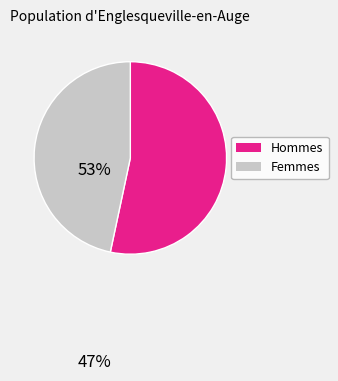

How many slices are in this pie chart?

2